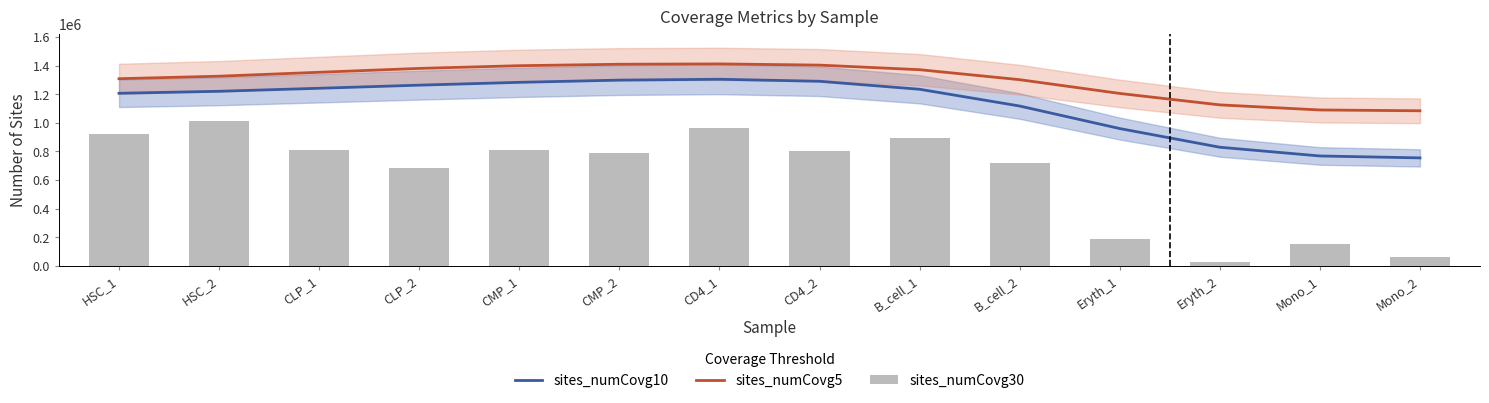

What is the sum of the sites_numCovg10 values at Mono_1 and CMP_1?

2051141.4